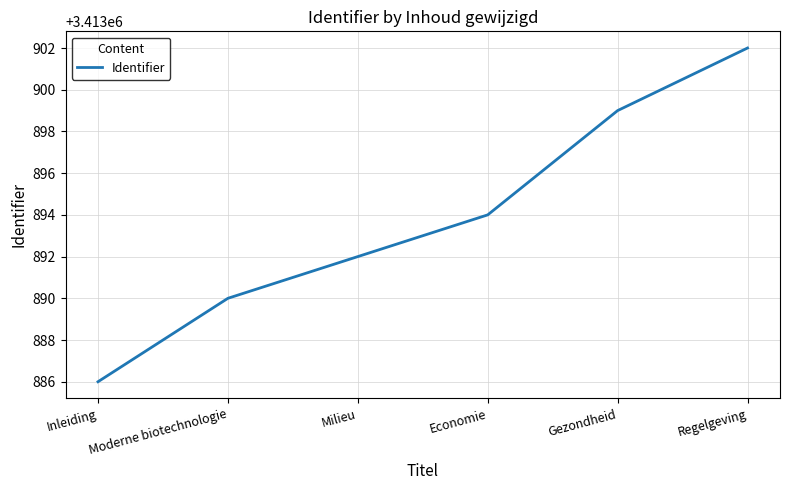

How many distinct data groups are displayed?

1